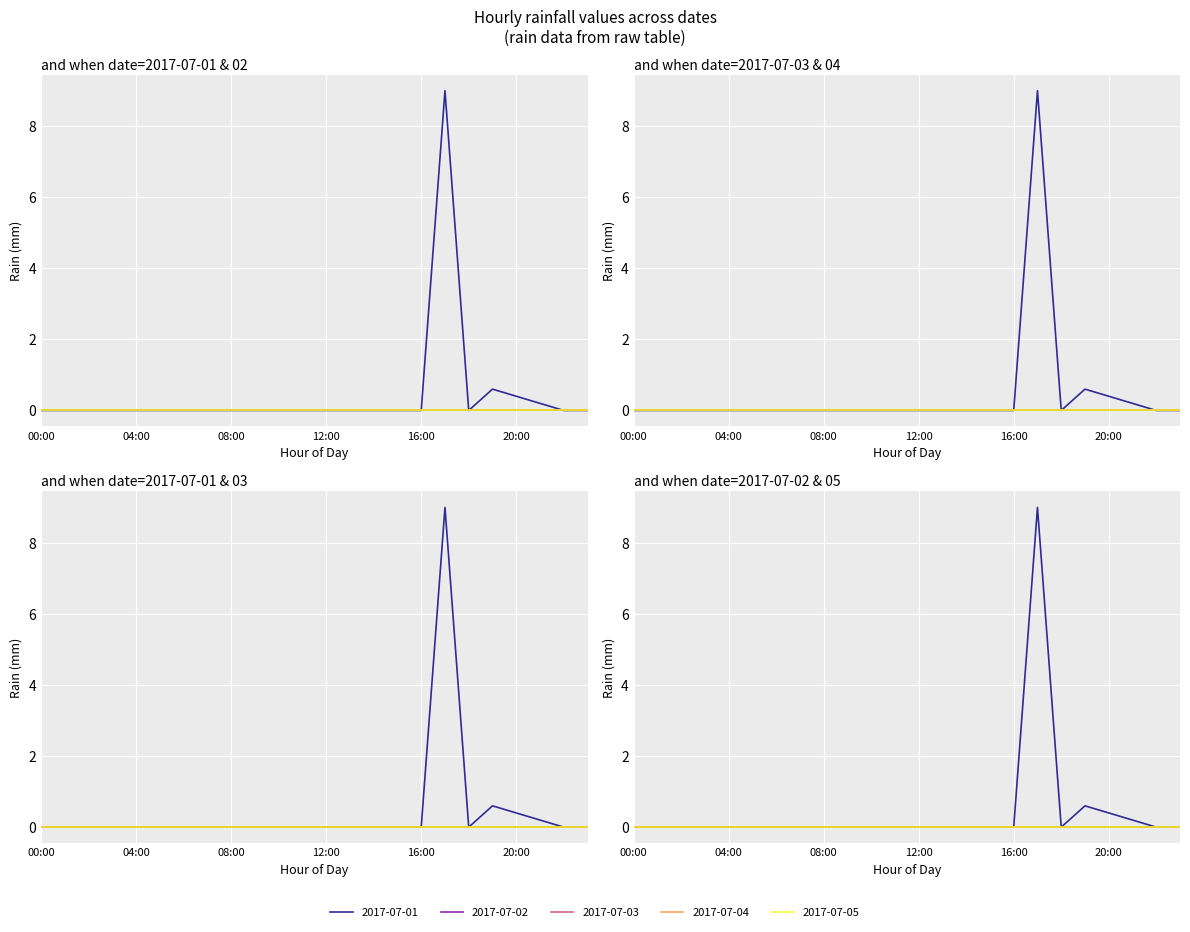

What is the difference between the maximum and second lowest values in the 2017-07-01 series?

9.0